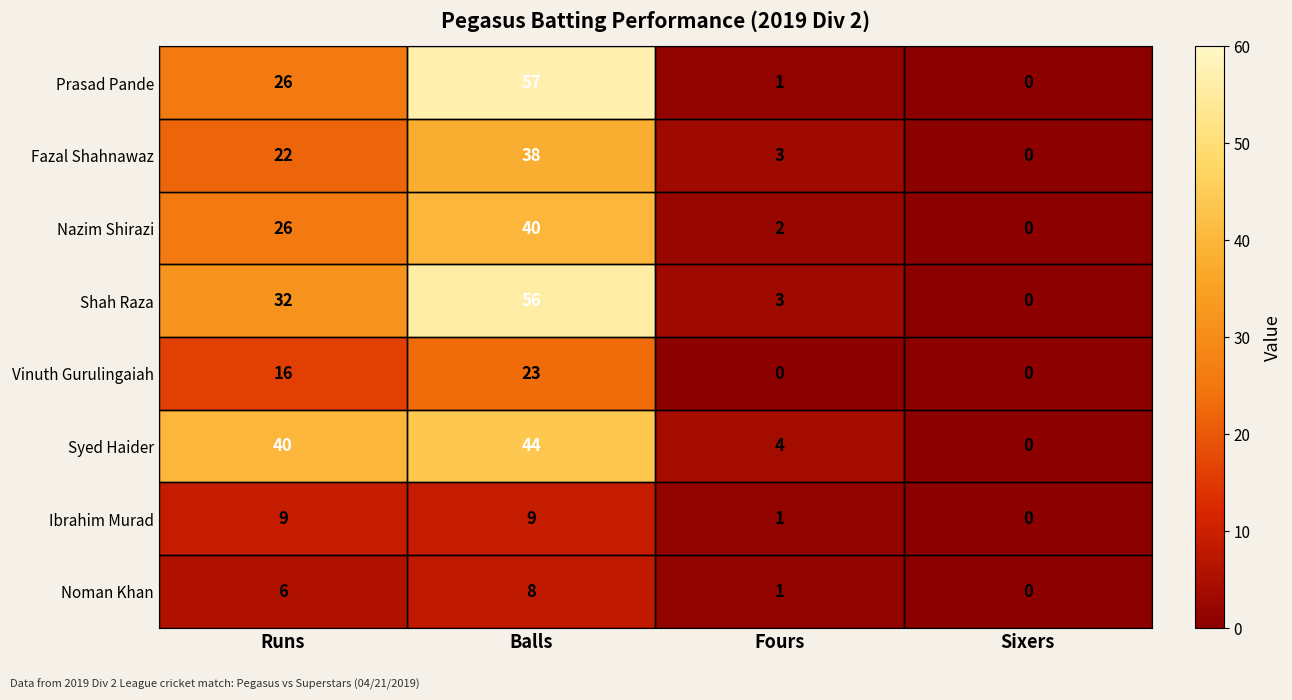

What is the sum of all Syed Haider values?

88